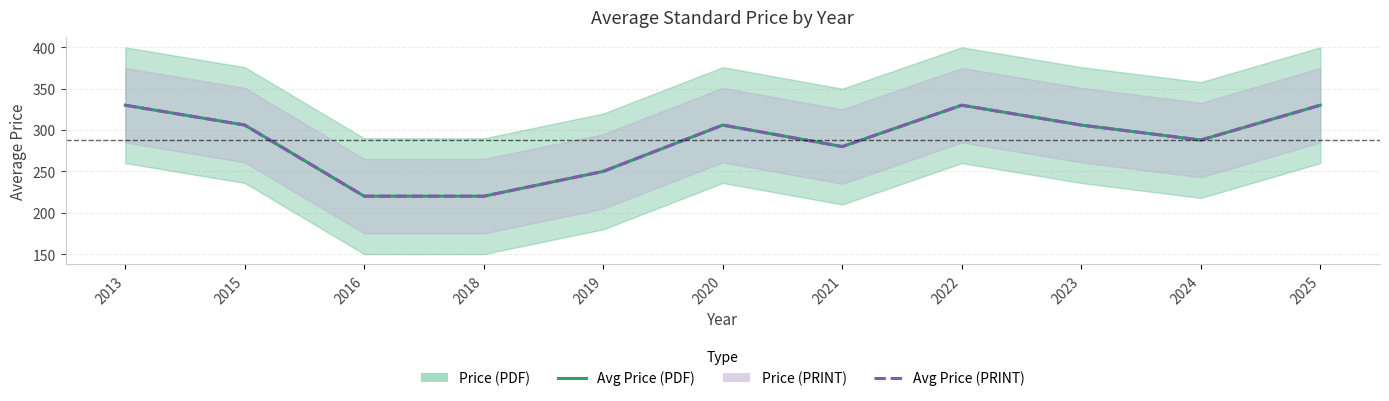

Reading right to left, extract all data points from this chart.

Price (PDF): 2025=330.0	2024=287.9	2023=306.0	2022=330.0	2021=280.0	2020=306.0	2019=250.0	2018=220.0	2016=220.0	2015=306.0	2013=330.0
Price (PRINT): 2025=330.0	2024=287.9	2023=306.0	2022=330.0	2021=280.0	2020=306.0	2019=250.0	2018=220.0	2016=220.0	2015=306.0	2013=330.0